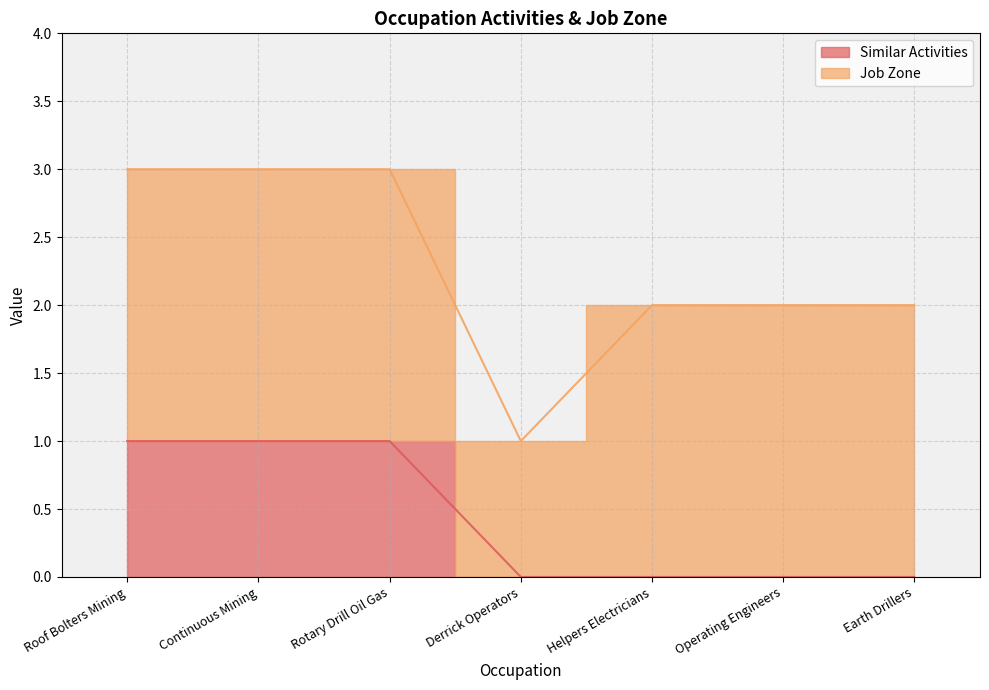

What is the value of the 1st point from the left?

1